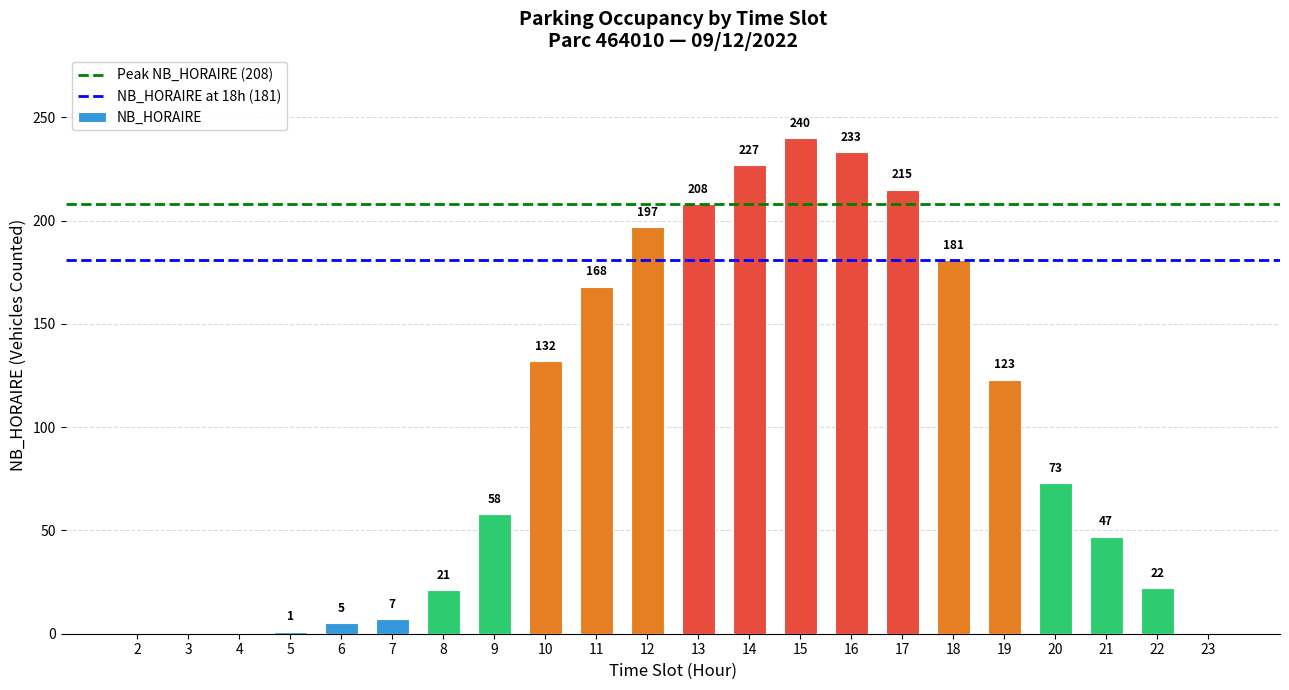

Where does the data first go above 73?

10